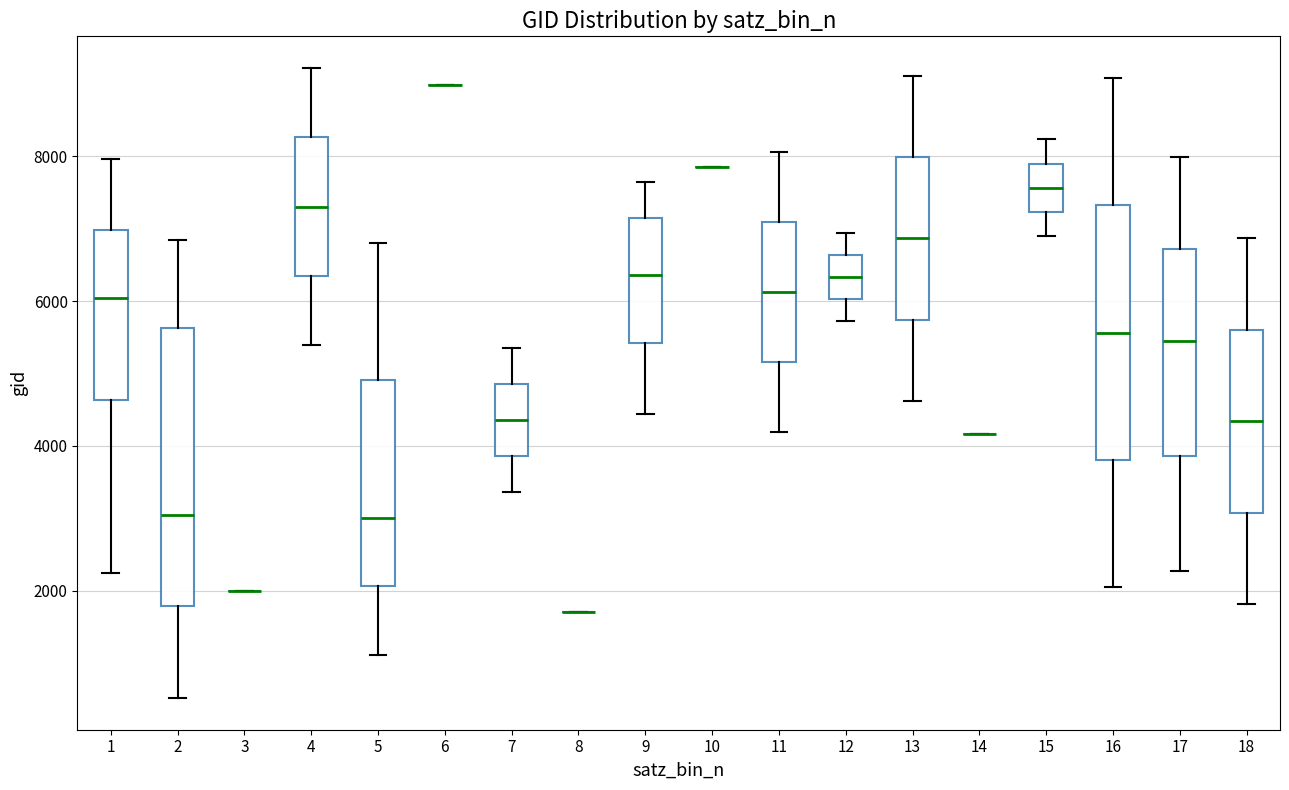

Comparing the boxes themselves (not the whiskers), which one is the tallest?

2